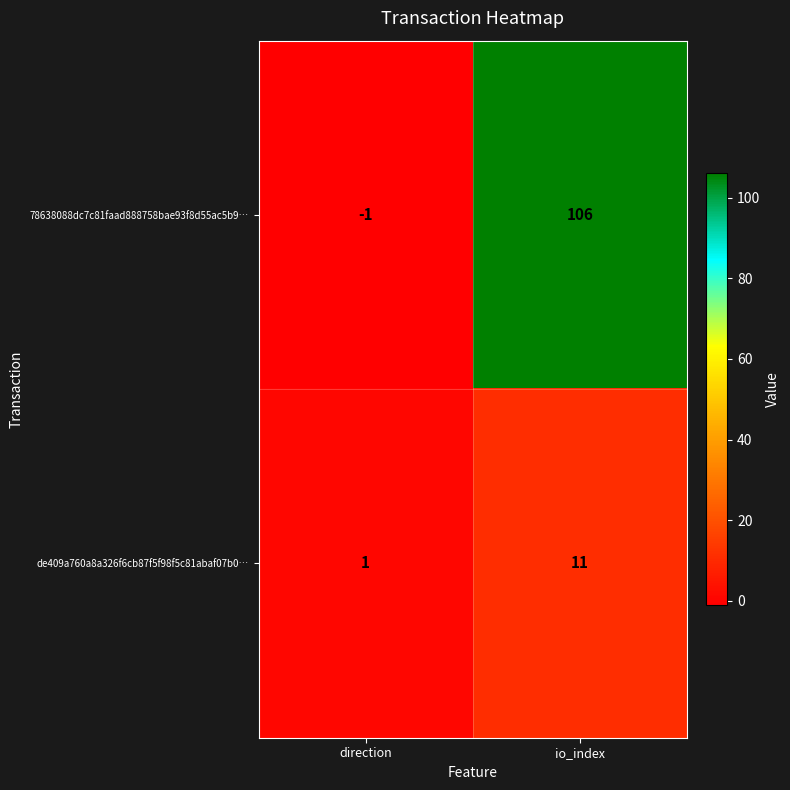

Where is de409a760a8a326f6cb87f5f98f5c81abaf07b0… nearest to the value 6?

direction